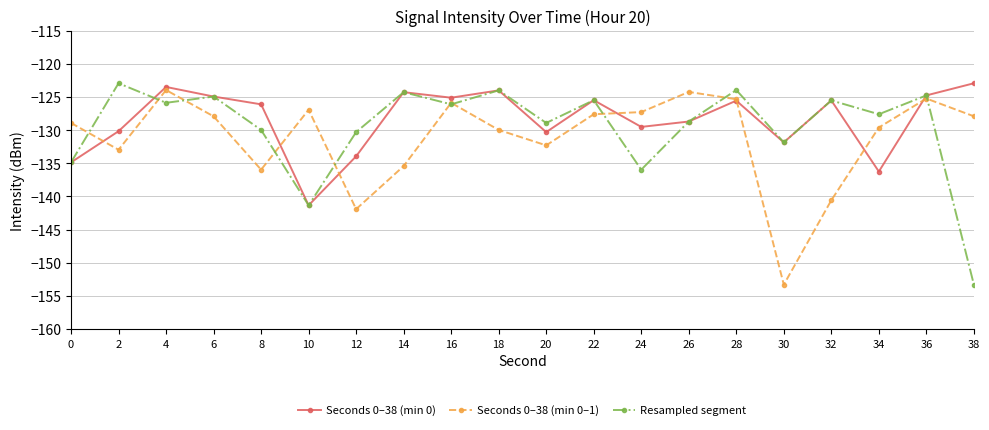

Does the chart display data point markers on the line(s)?

Yes